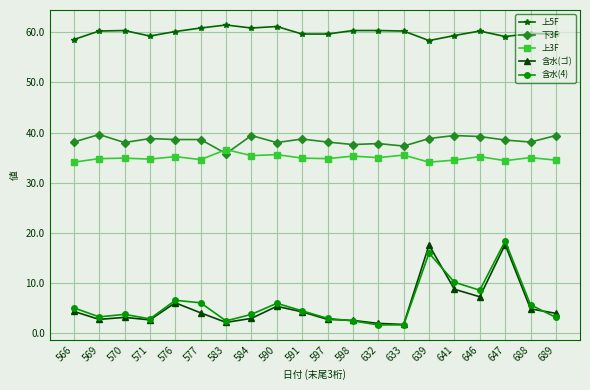

What is the spread (max minus min) of values at 597?

56.8